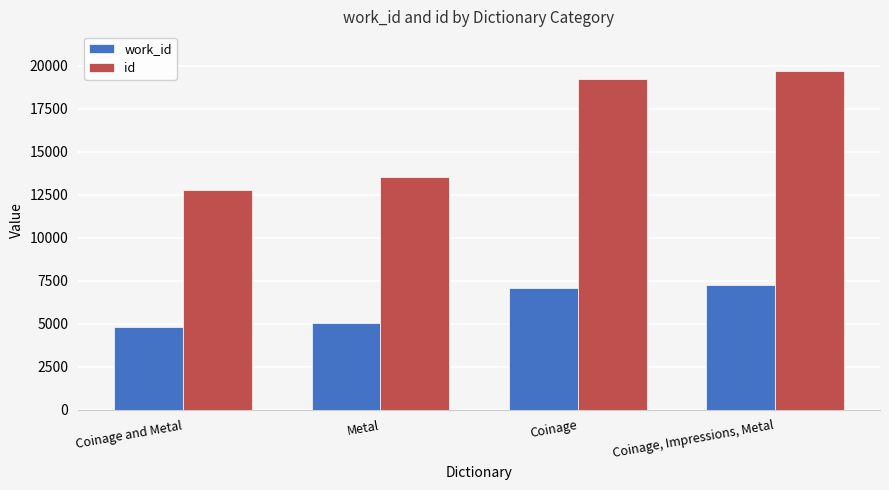

What is the minimum value for id?

12800